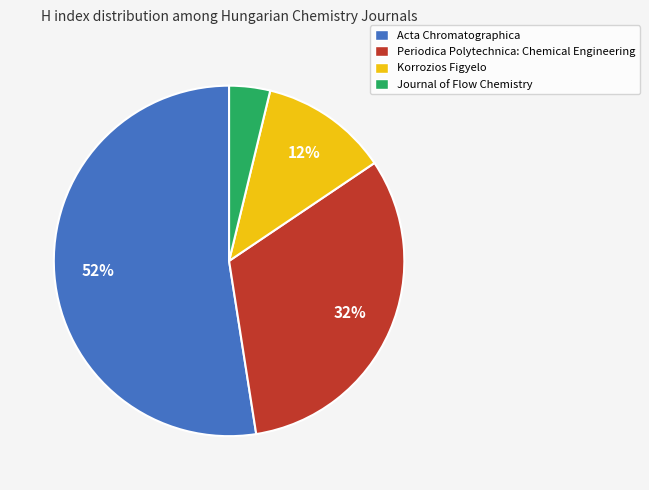

What is the ratio of the value at Periodica Polytechnica: Chemical Engineering to the value at Korrozios Figyelo?

2.7